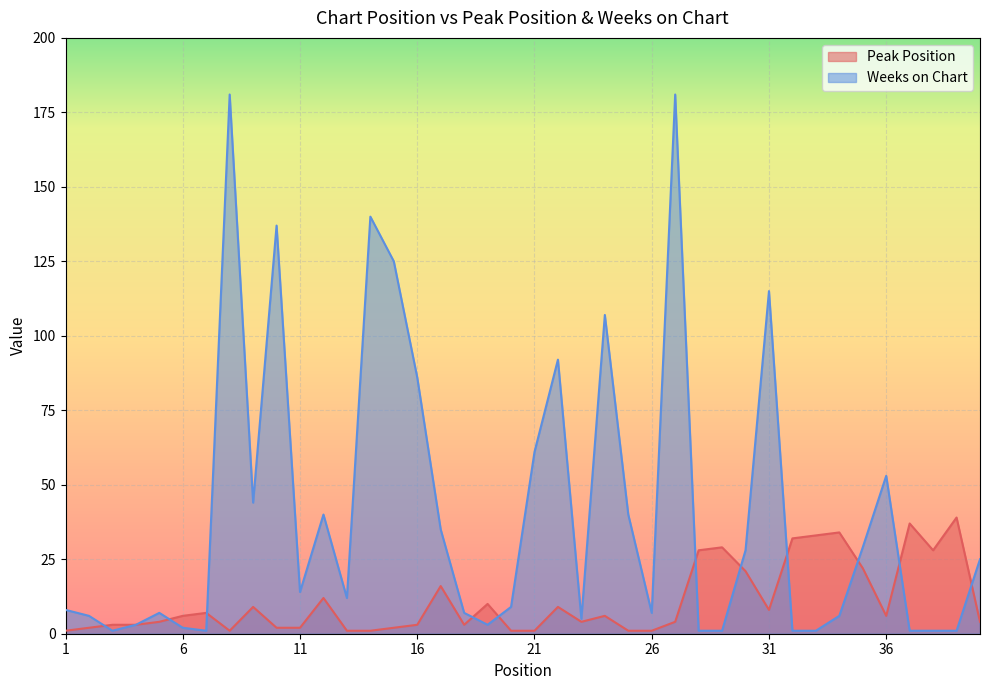

In Weeks on Chart, how many points are lower than both neighbors (excluding endpoints)?

8